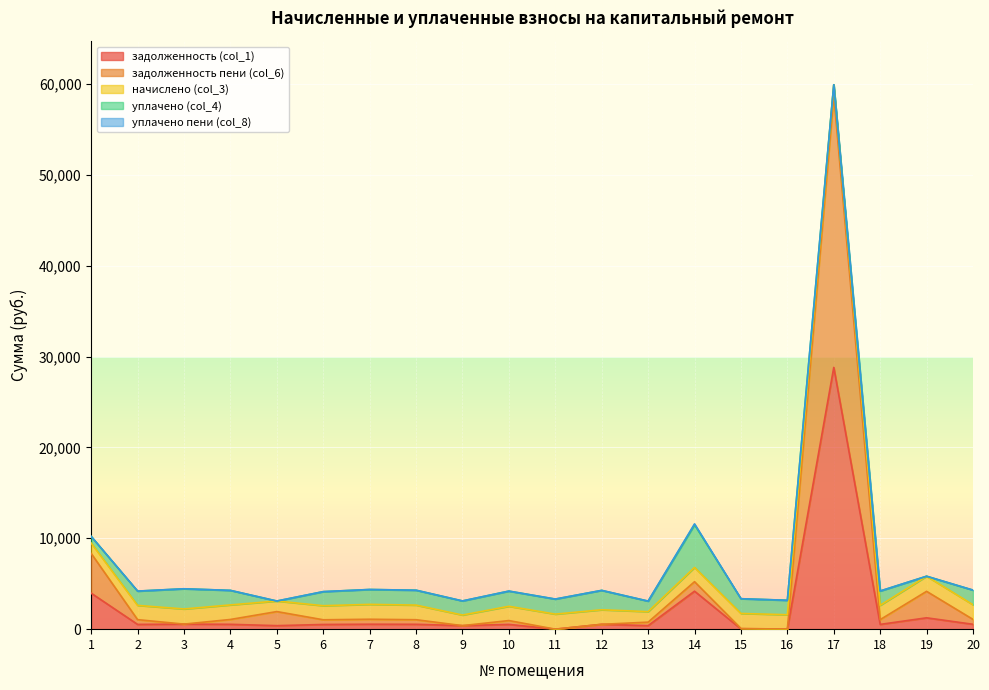

How many intersections are there between задолженность (col_1) and начислено (col_3)?

5